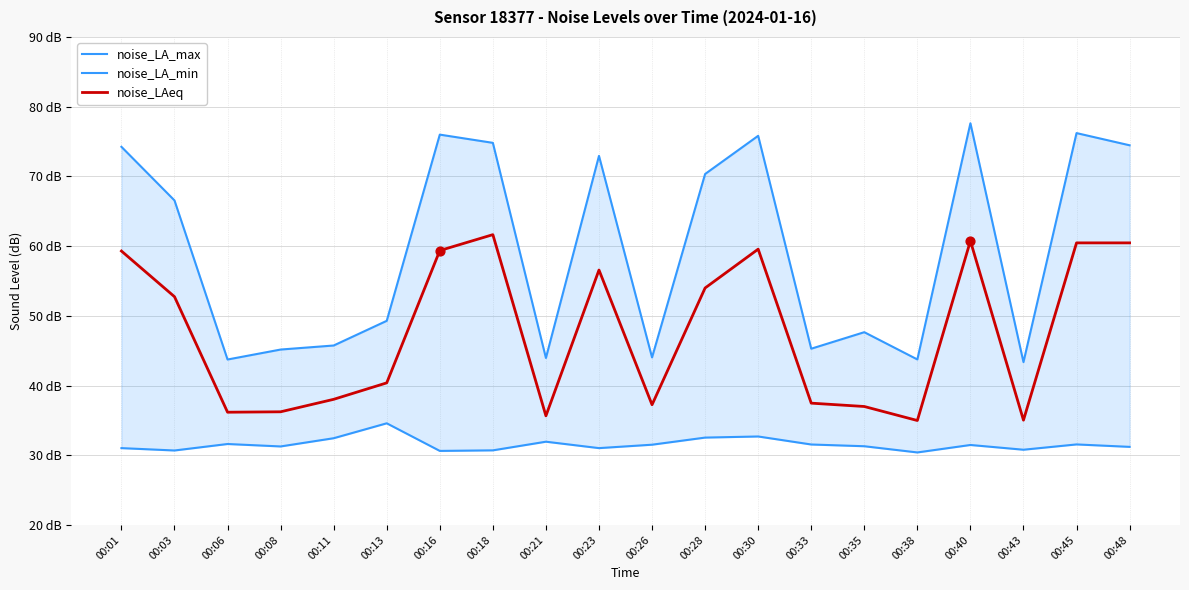

What are all the series names shown in the legend?

noise_LA_max, noise_LA_min, noise_LAeq